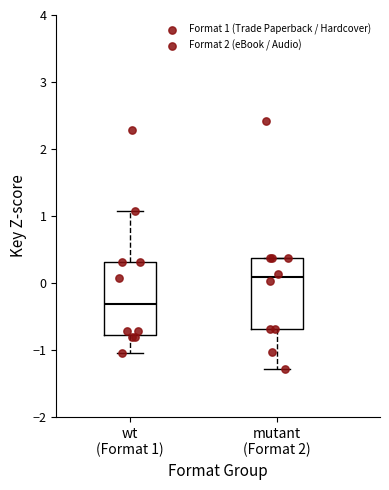

Reading left to right, read every box against the y-axis: the position of its median line, the range the box covers, and the ends of its whiskers. The values are not printed on the chart, so give them approximately, as read against the axis.

wt (Format 1): median -0.3, box -0.8 to 0.3, whiskers -1.0 to 1.1
mutant (Format 2): median 0.1, box -0.7 to 0.4, whiskers -1.3 to 0.4